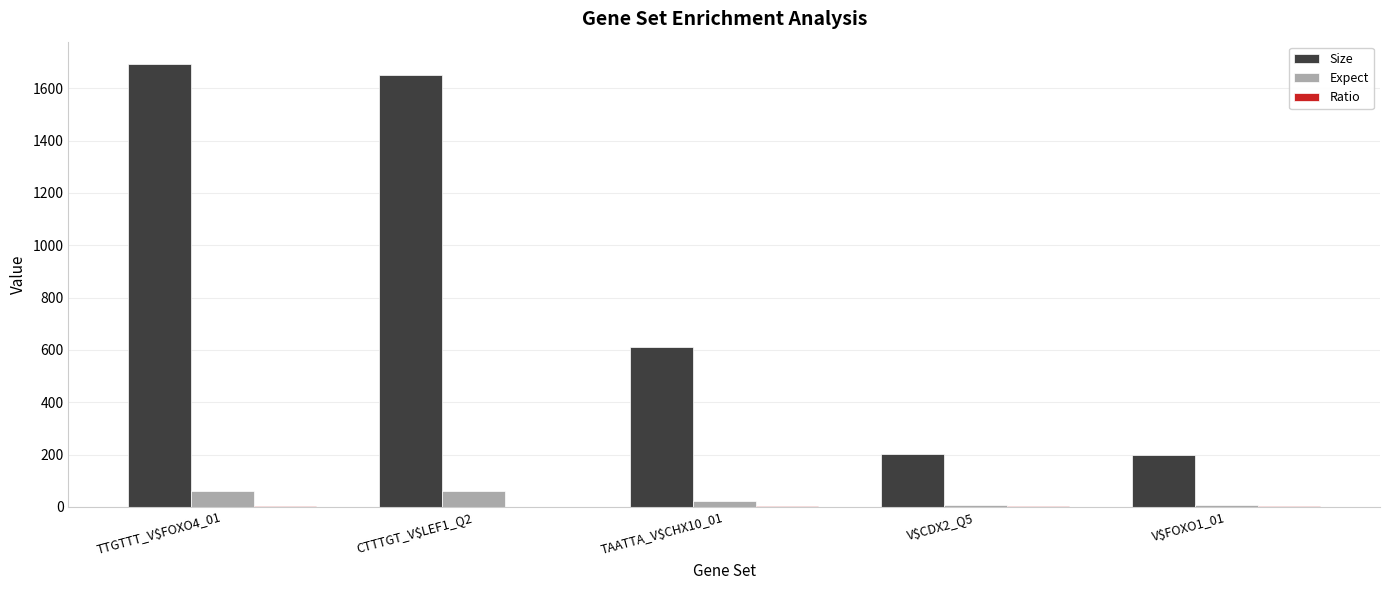

Which category has the highest value across all series?

TTGTTT_V$FOXO4_01